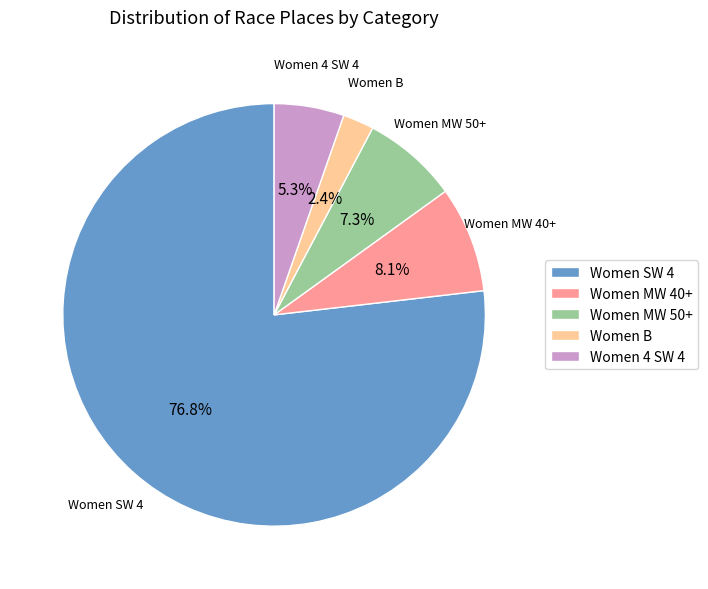

What is the ratio of the value at Women B to the value at Women MW 40+?

0.3